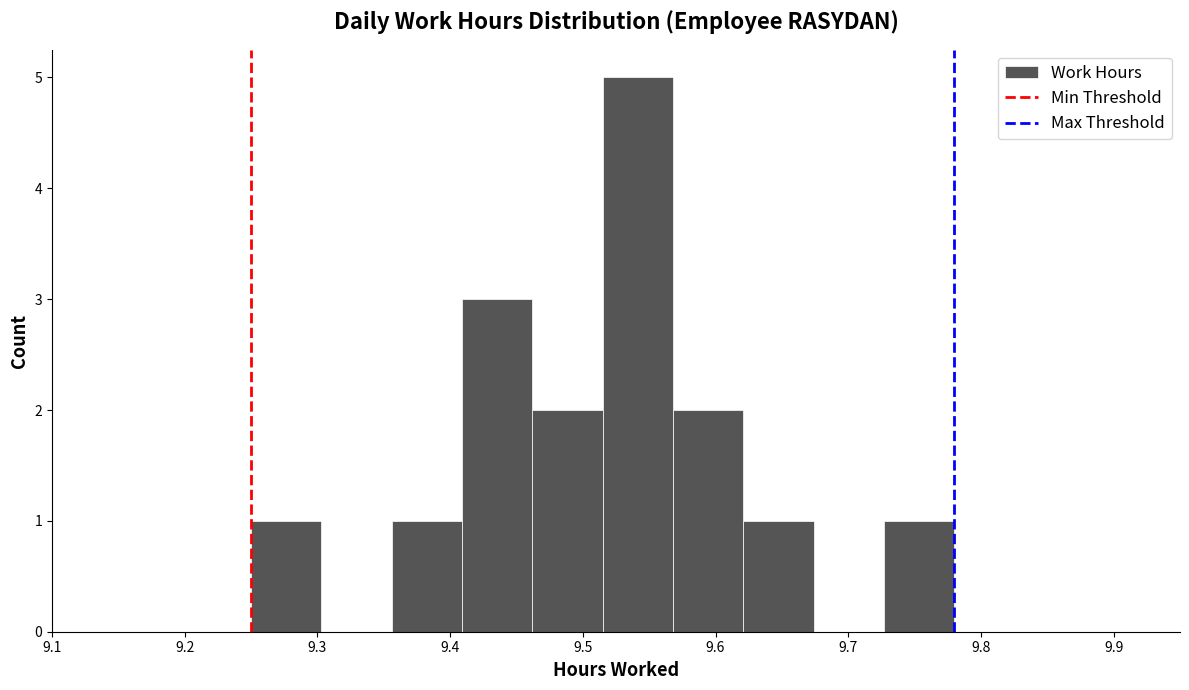

Reading left to right, transcribe this chart: for each bar, give the range it covers on the x-axis and its height. Neither the bar edges nor the heights are printed on the chart, so give them approximately, as read against the axes.

9.250 to 9.303: 1
9.303 to 9.356: 0
9.356 to 9.409: 1
9.409 to 9.462: 3
9.462 to 9.515: 2
9.515 to 9.568: 5
9.568 to 9.621: 2
9.621 to 9.674: 1
9.674 to 9.727: 0
9.727 to 9.780: 1